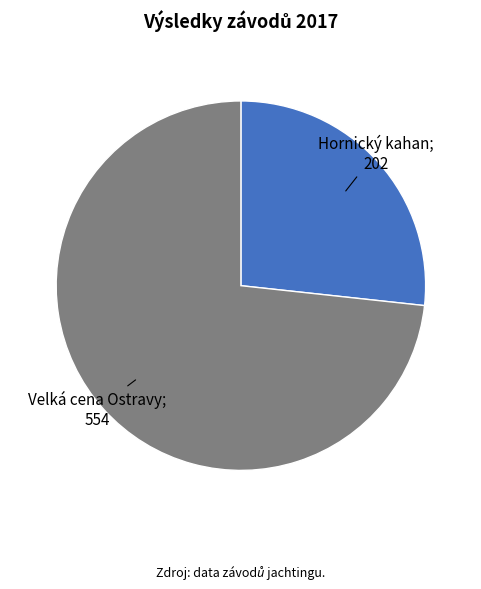

Is there a majority slice in this chart?

Yes